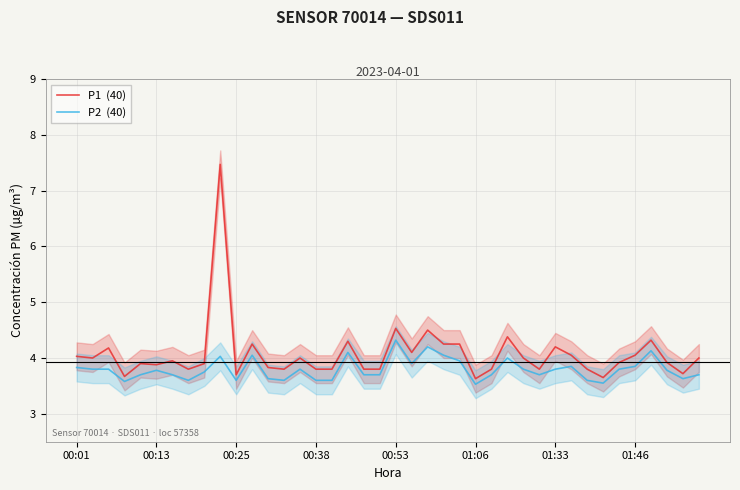

What are all the series names shown in the legend?

P1  (40), P2  (40)